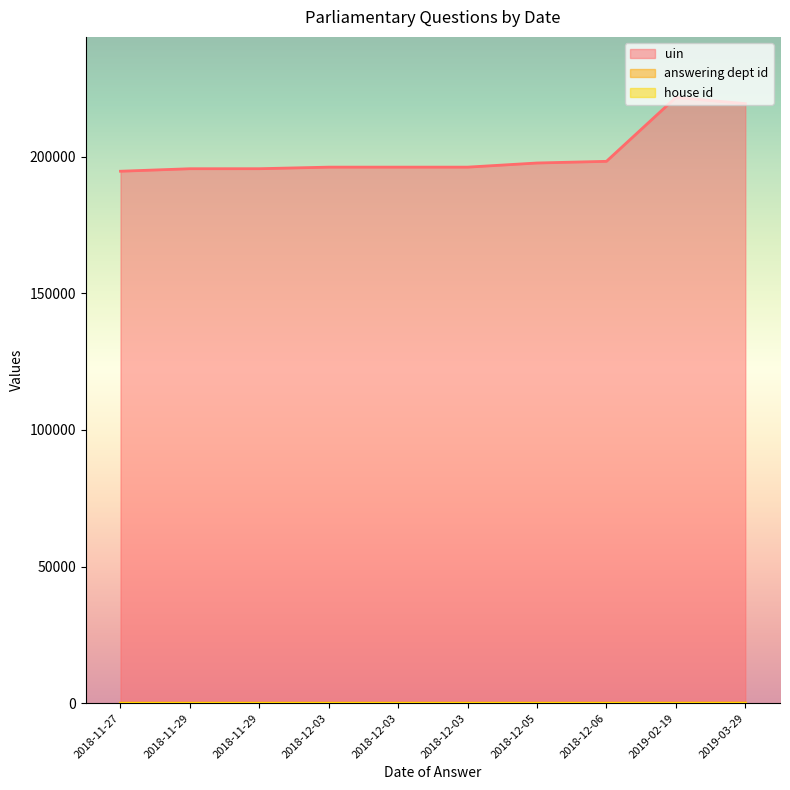

What is the lowest value of the house id series?

1